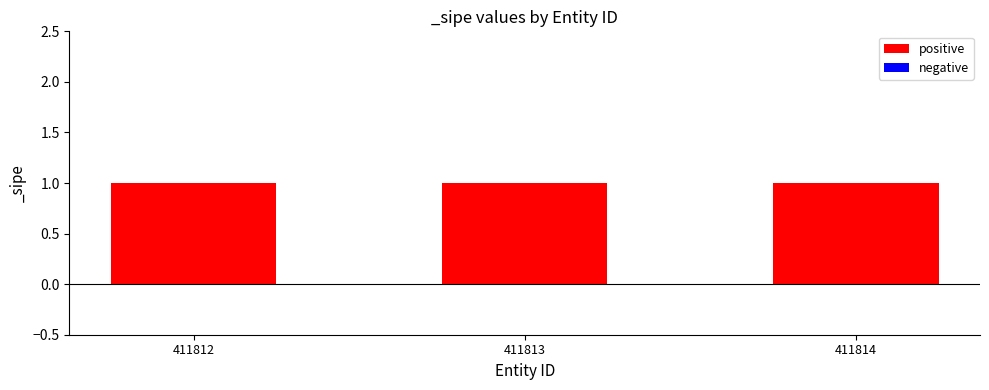

What is the value of the positive bar at the 2nd from the left?

1